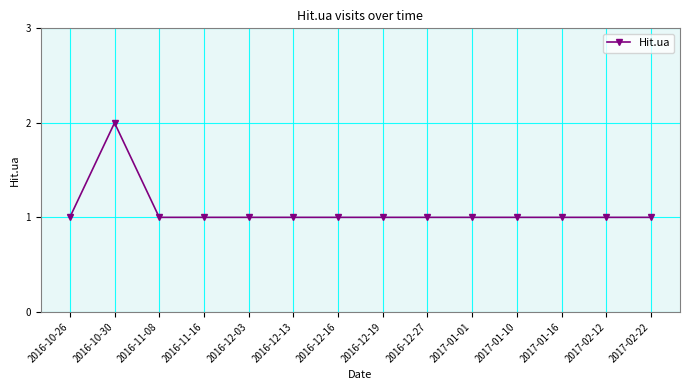

What position from the right is 2016-10-26?

14